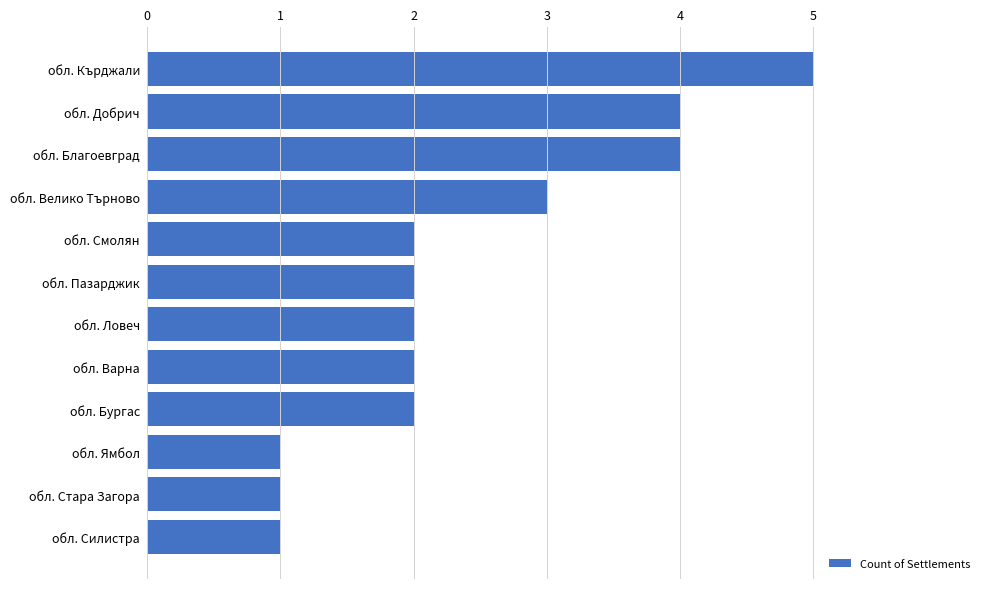

What is the sum of the values at обл. Благоевград and обл. Варна?

6